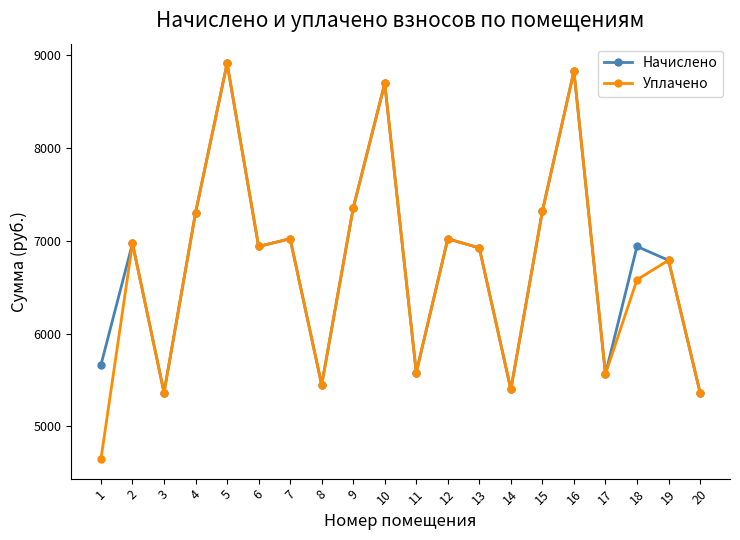

True or false: Начислено has more than 1 points higher than both neighbors.

True